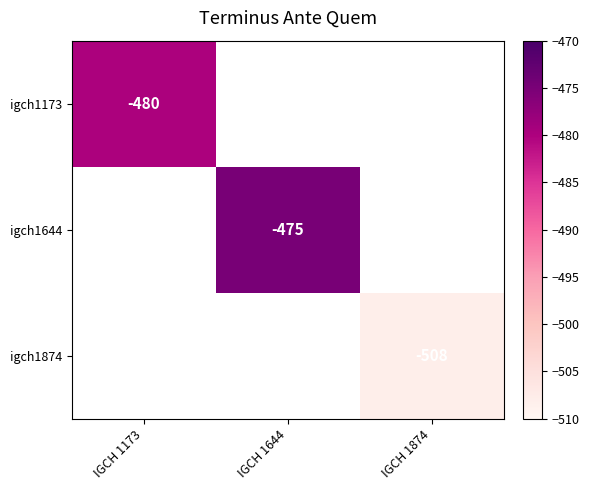

How many categories are shown in the chart?

3